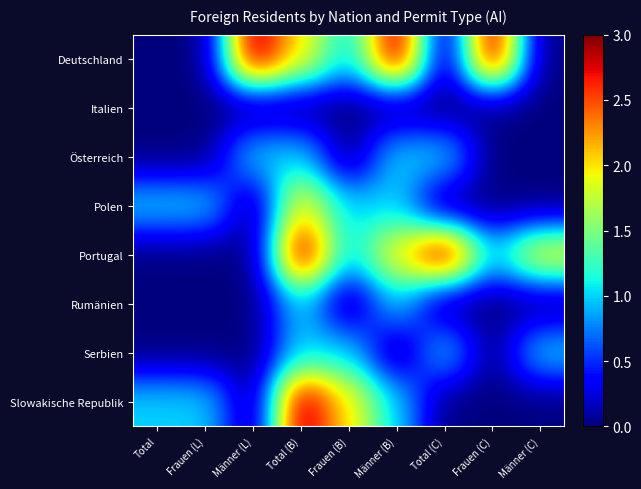

Between Total and Total (C), which series saw the biggest shift?

Portugal